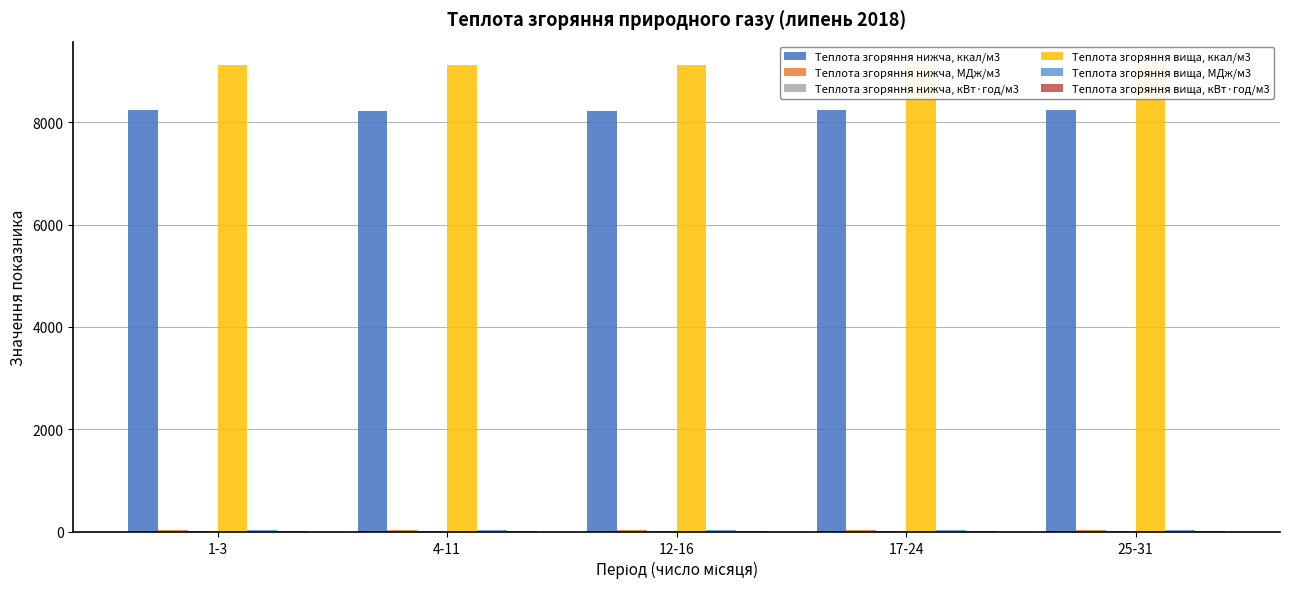

How many distinct data groups are displayed?

6